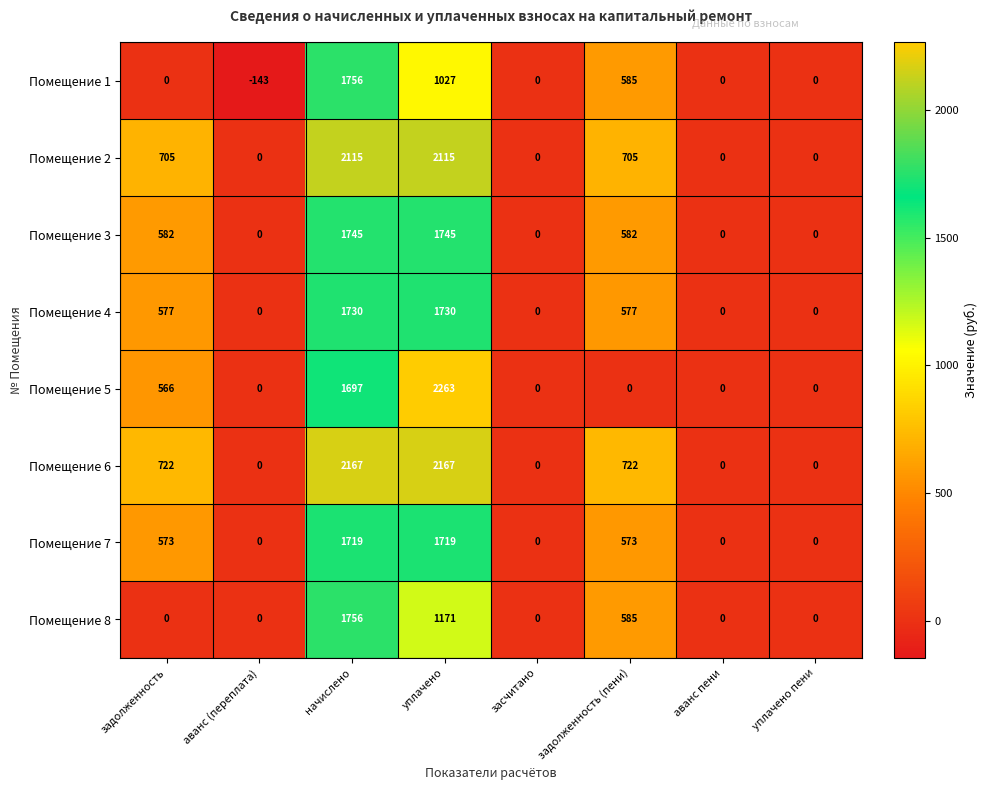

Is it true that Помещение 8 equals 1045 at задолженность (пени)?

False